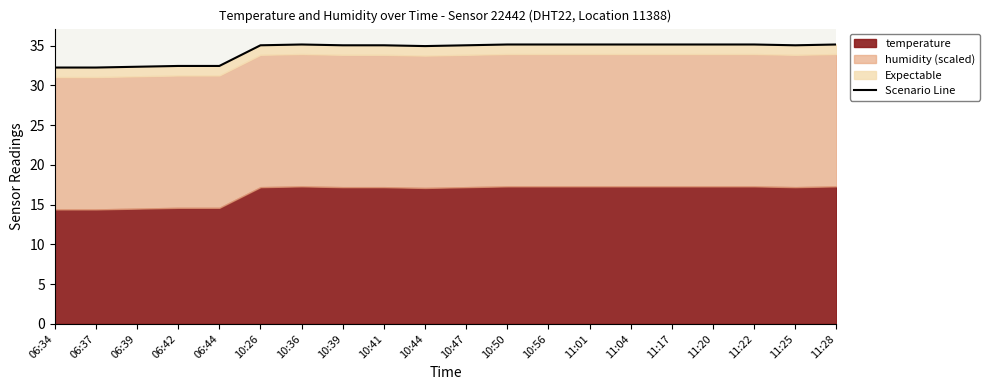

Approximately how many times larger is the value at 11:22 compared to 11:01?

1.0